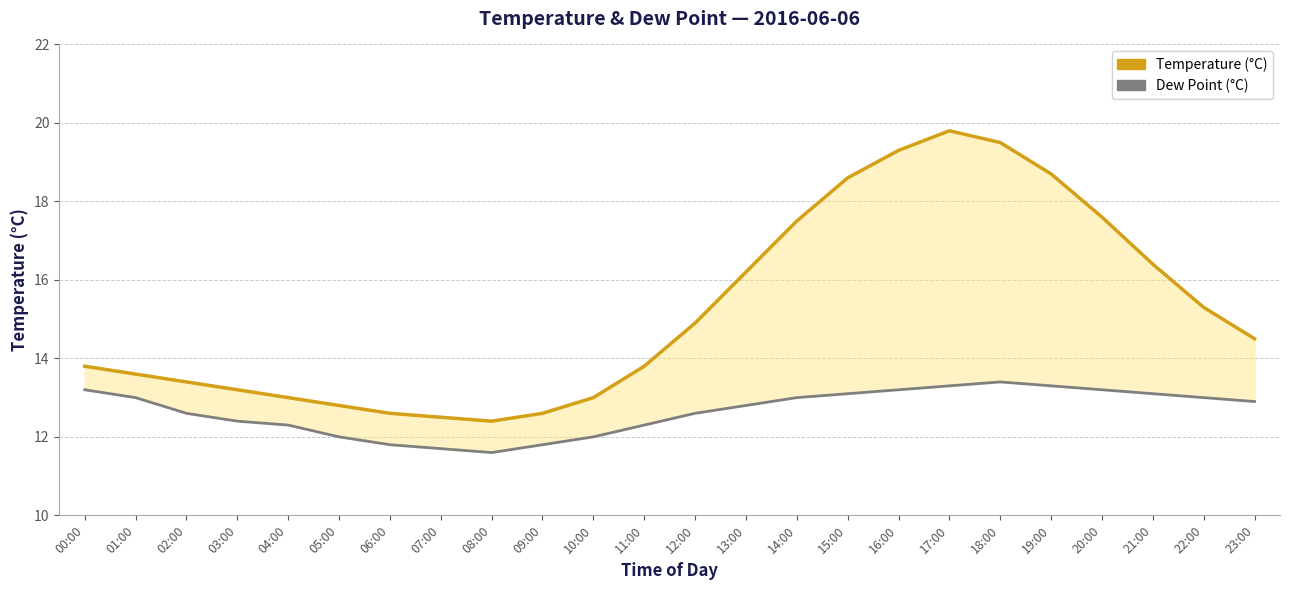

What position from the right is 02:00?

22